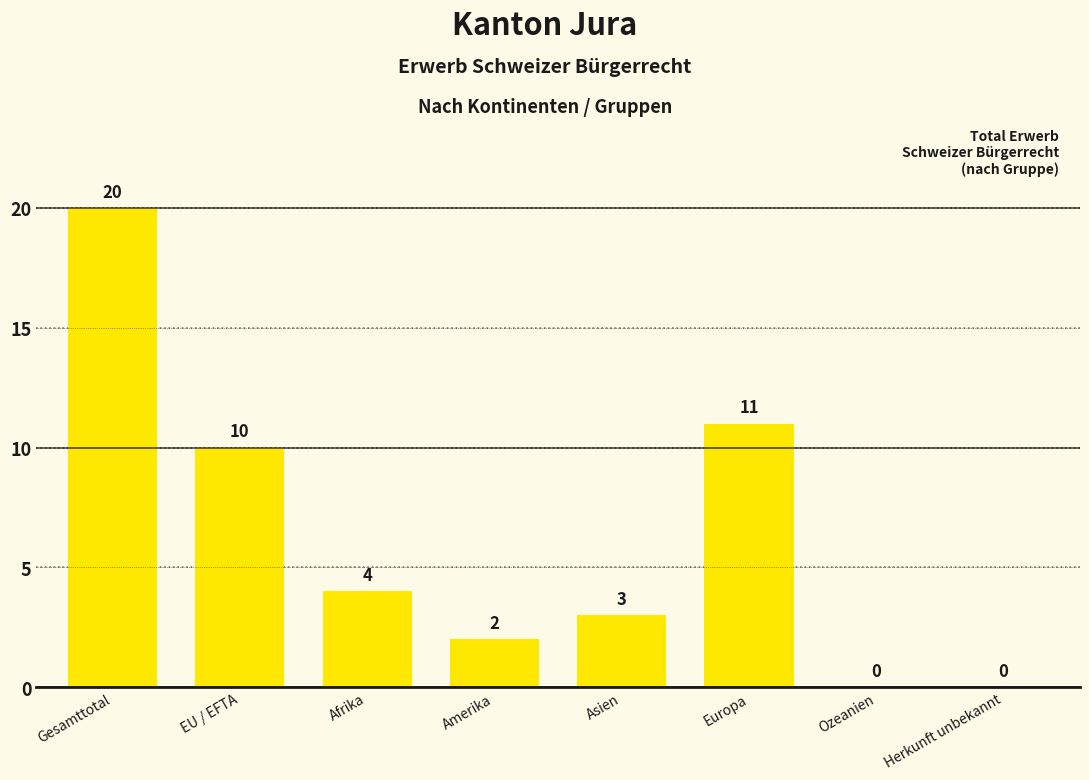

Approximately how many times larger is the value at Europa compared to Amerika?

5.5